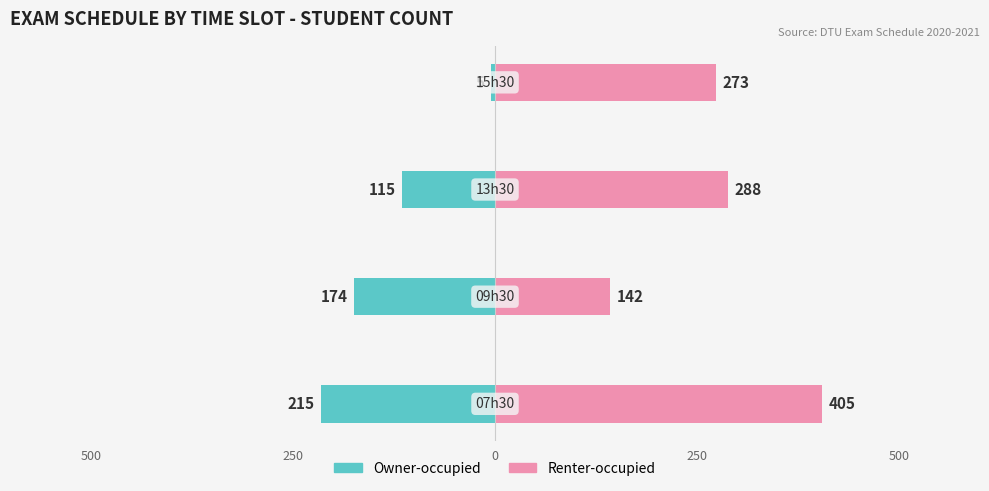

What is the difference between the maximum and minimum values in the Renter-occupied series?

263